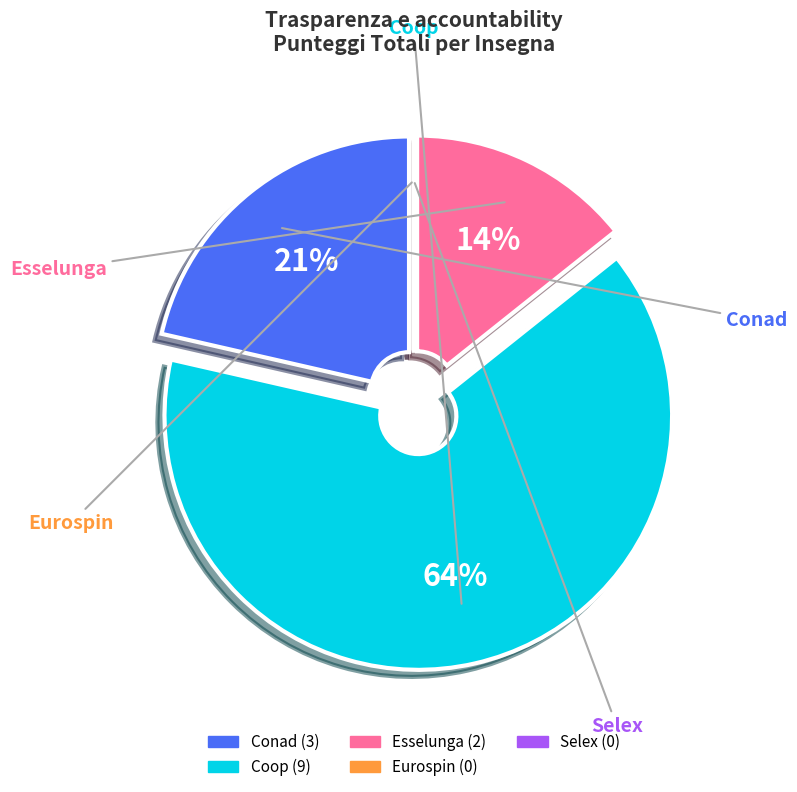

To the nearest percent, what is the average slice percentage?

20%